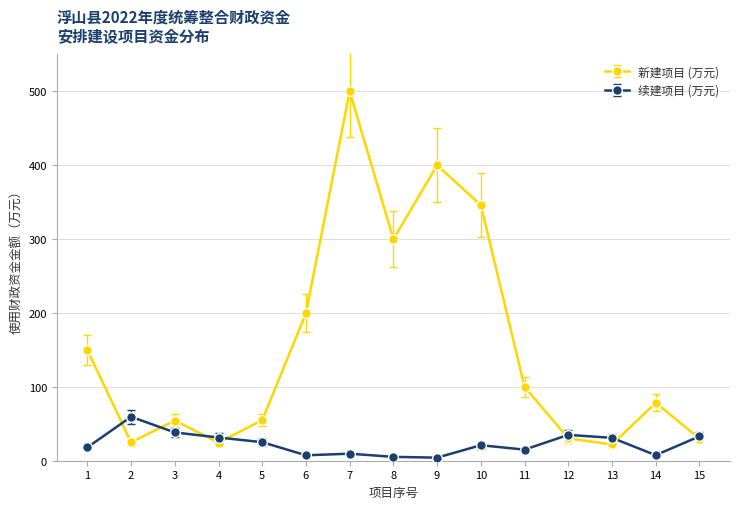

What is the highest value of the 续建项目 (万元) series?

59.5